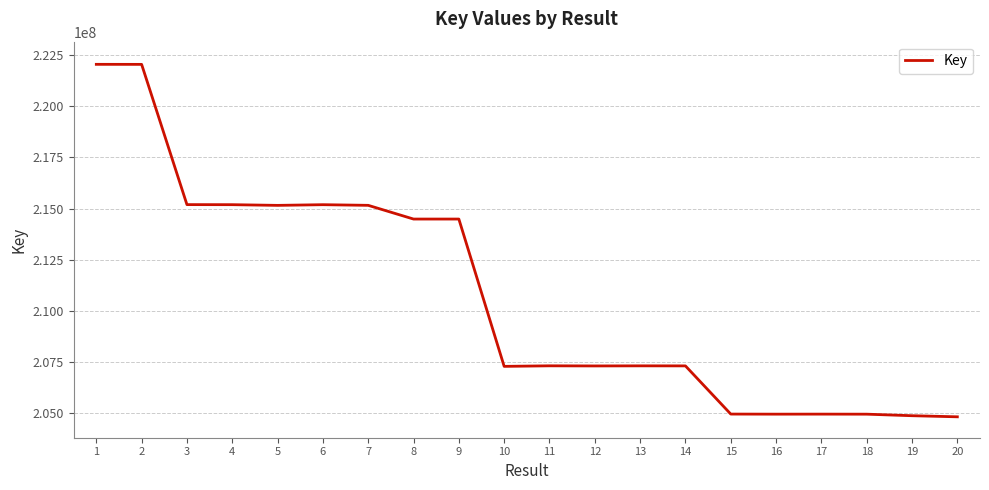

How many lines are shown in the chart?

1